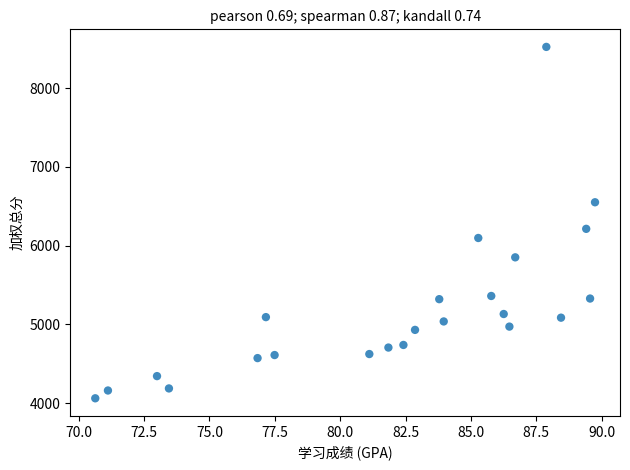

What is the range of X values (max minus min)?

19.1